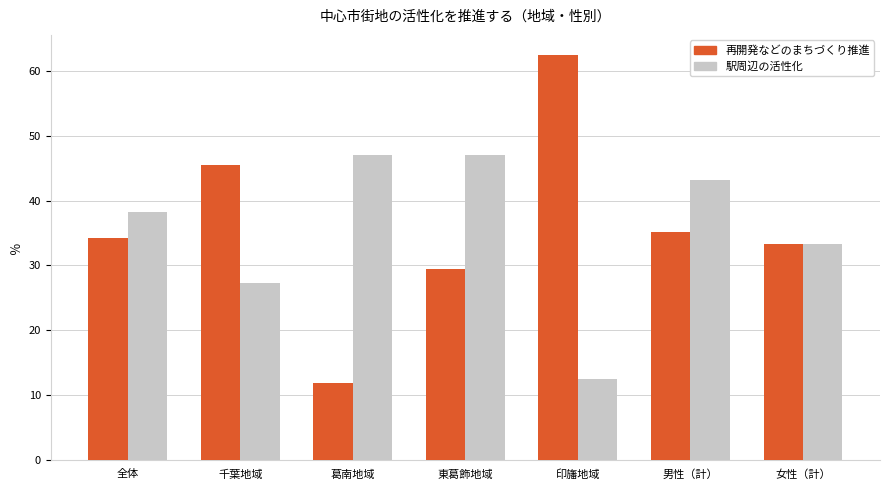

What is the label of the 2nd bar from the left?

千葉地域